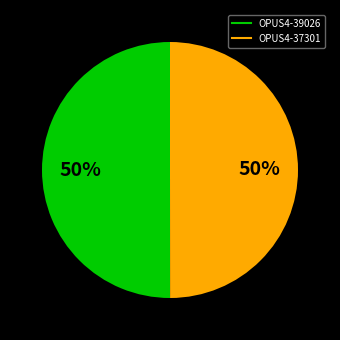

To the nearest percent, what percentage of the pie is OPUS4-39026?

50%